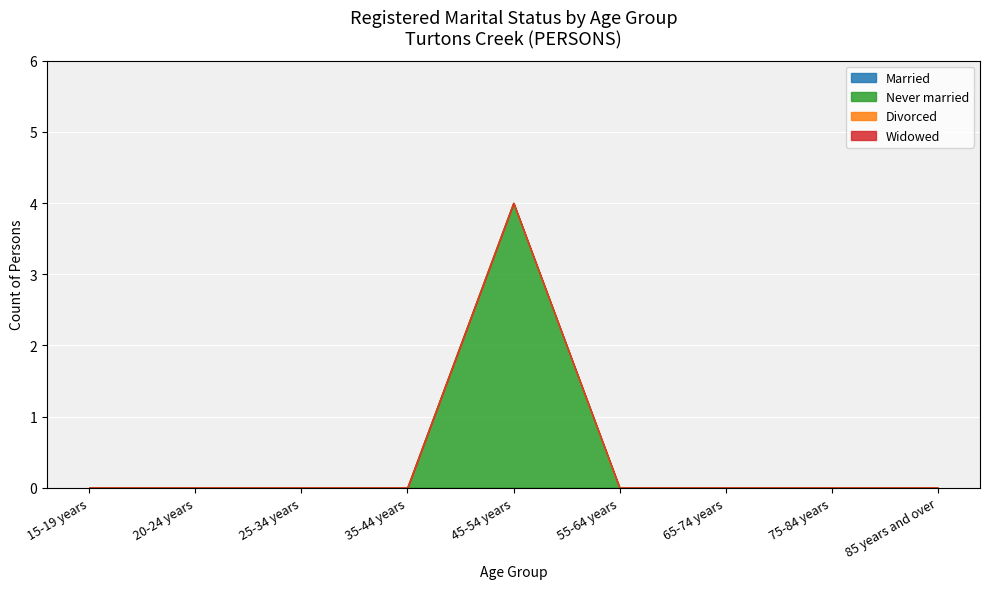

True or false: Widowed and Divorced intersect in this chart.

False